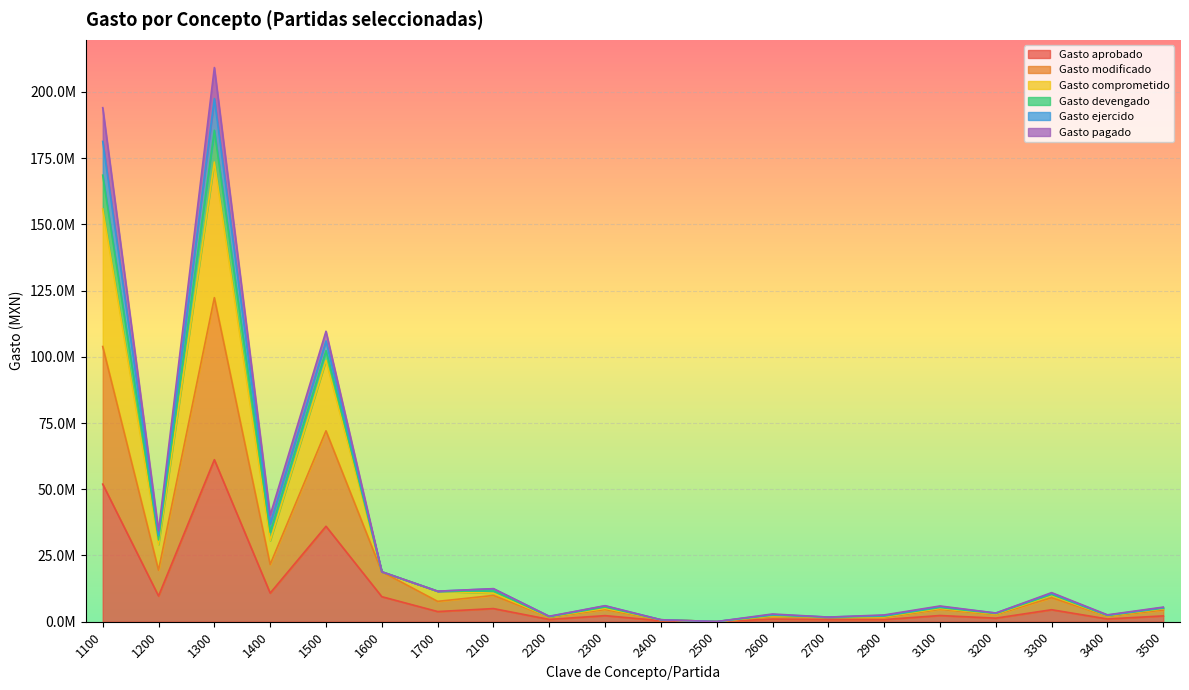

Which label corresponds to the smallest value in the chart?

2500